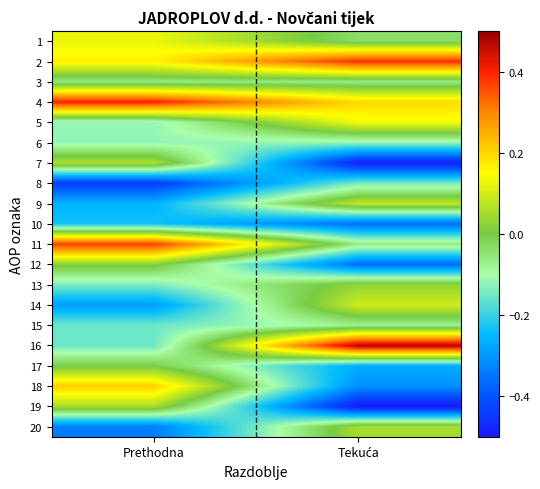

Reading left to right, what are all the values shown in this chart?

1: Prethodna=0.1	Tekuća=-0.0
2: Prethodna=0.2	Tekuća=0.4
3: Prethodna=-0.1	Tekuća=-0.1
4: Prethodna=0.4	Tekuća=0.2
5: Prethodna=-0.1	Tekuća=0.1
6: Prethodna=-0.1	Tekuća=-0.1
7: Prethodna=0.1	Tekuća=-0.5
8: Prethodna=-0.4	Tekuća=-0.1
9: Prethodna=-0.3	Tekuća=0.1
10: Prethodna=-0.2	Tekuća=-0.4
11: Prethodna=0.4	Tekuća=-0.1
12: Prethodna=0.0	Tekuća=-0.4
13: Prethodna=-0.1	Tekuća=0.0
14: Prethodna=-0.3	Tekuća=0.1
15: Prethodna=-0.2	Tekuća=-0.1
16: Prethodna=-0.2	Tekuća=0.5
17: Prethodna=-0.0	Tekuća=-0.3
18: Prethodna=0.2	Tekuća=-0.3
19: Prethodna=0.1	Tekuća=-0.5
20: Prethodna=-0.3	Tekuća=0.1